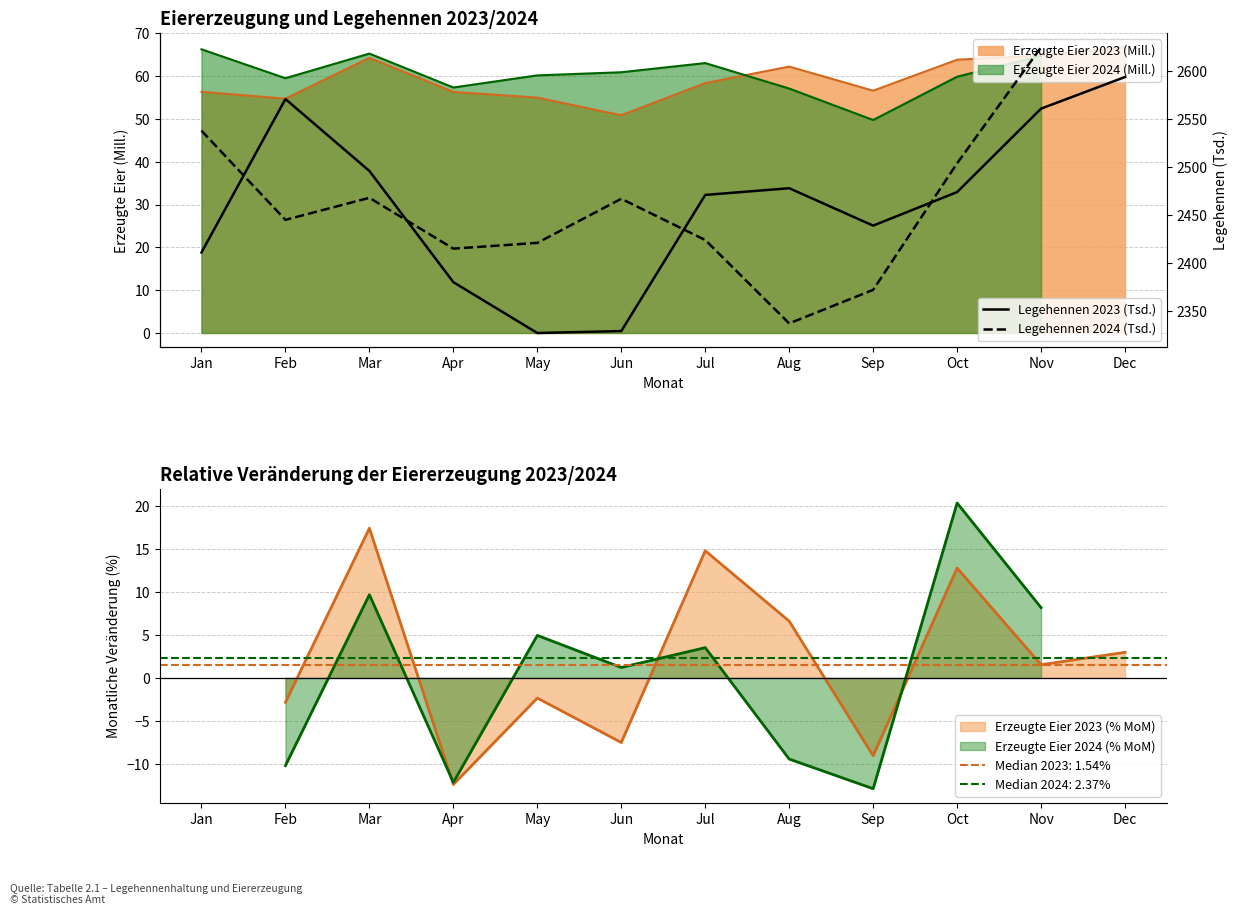

At how many categories does at least one series exceed 2530?

4